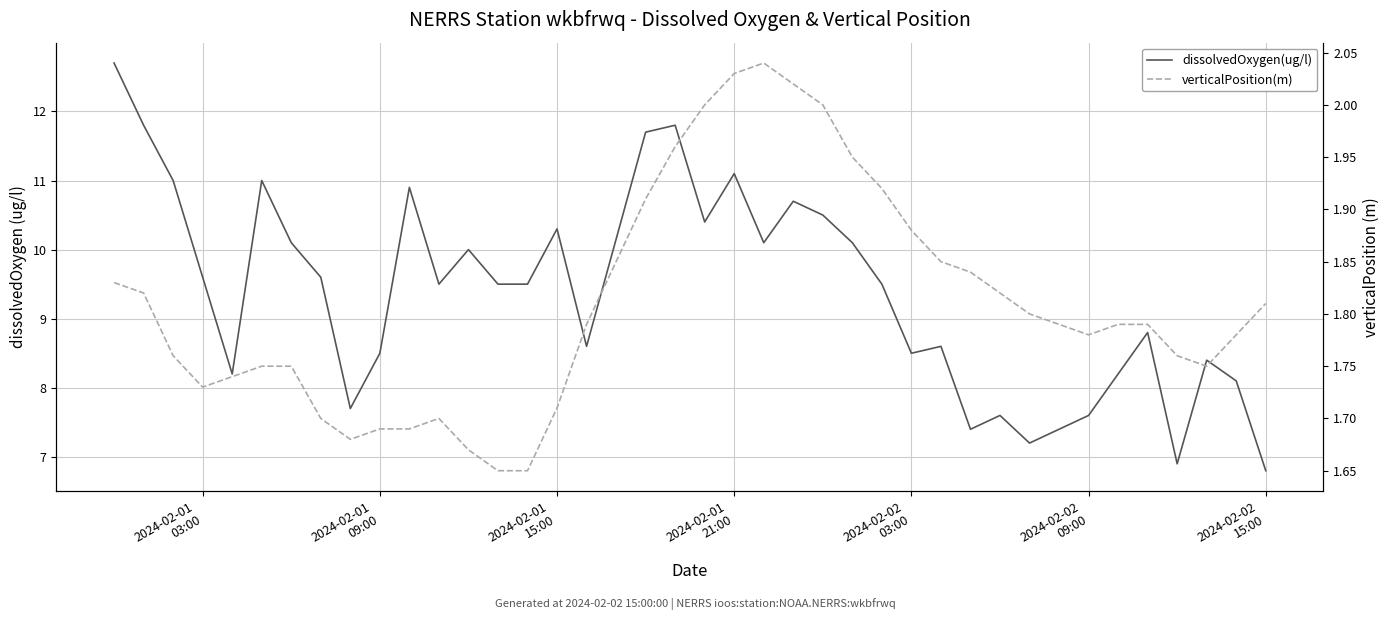

What is the average value of the dissolvedOxygen(ug/l) series?

9.4